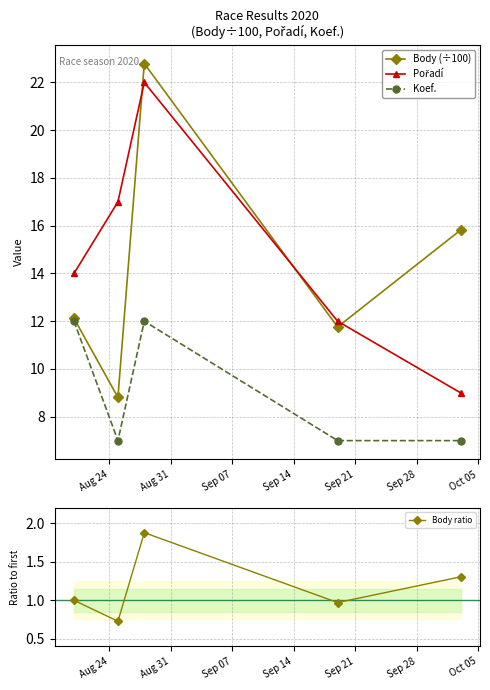

What is the value of the Koef. point at the 2nd from the left?

7.0